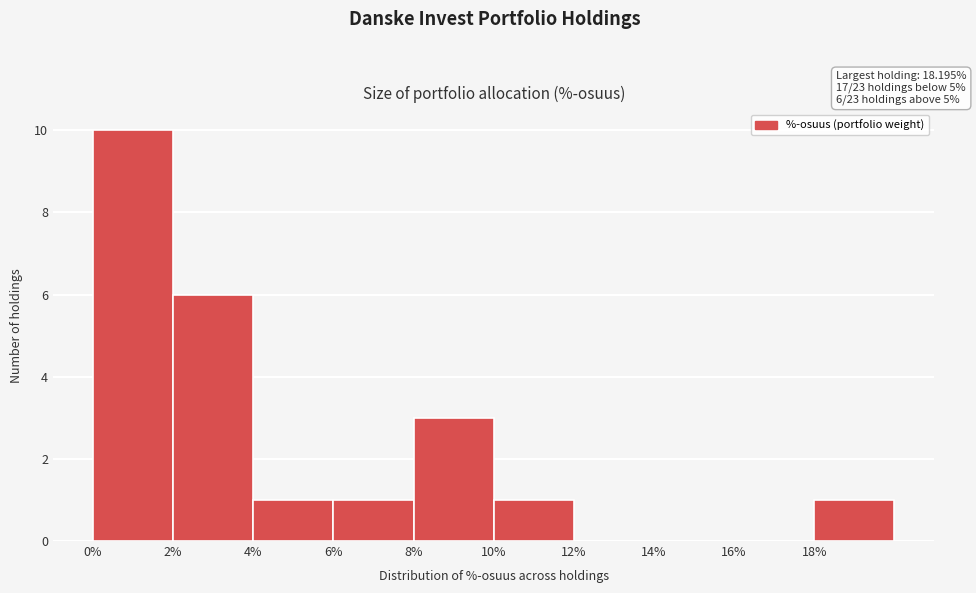

Which range on the x-axis has the tallest bar?

0 to 2